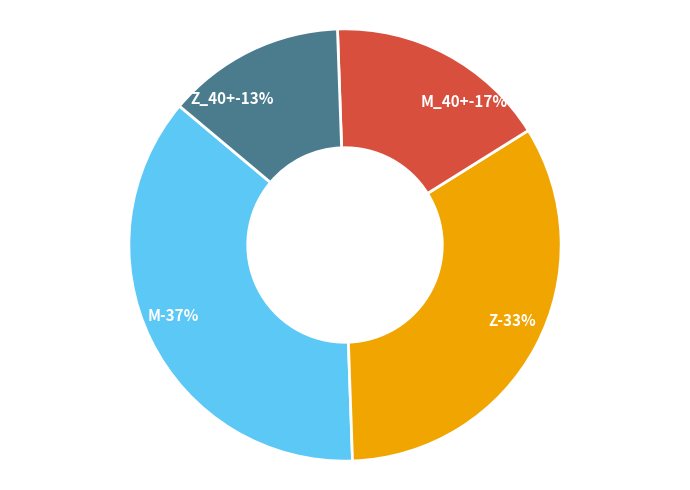

Is there a majority slice in this chart?

No